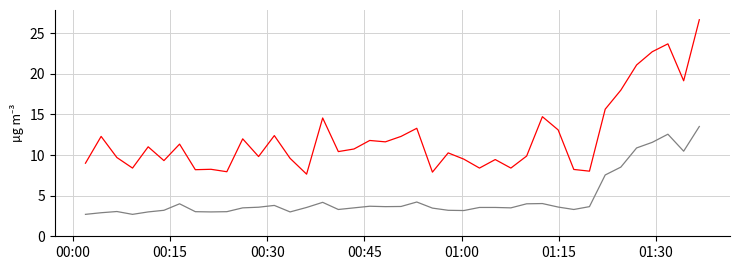

What is the maximum value shown in the chart?

26.7